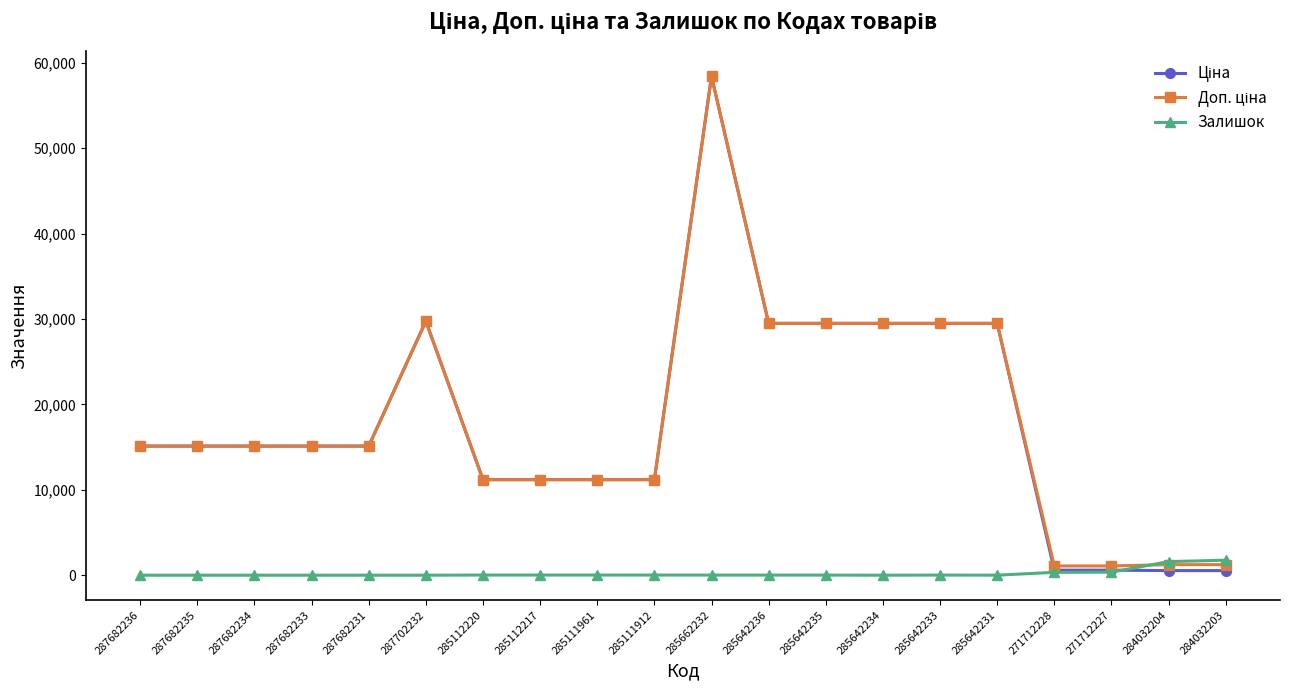

True or false: Залишок has more than 0 interior local peaks.

True